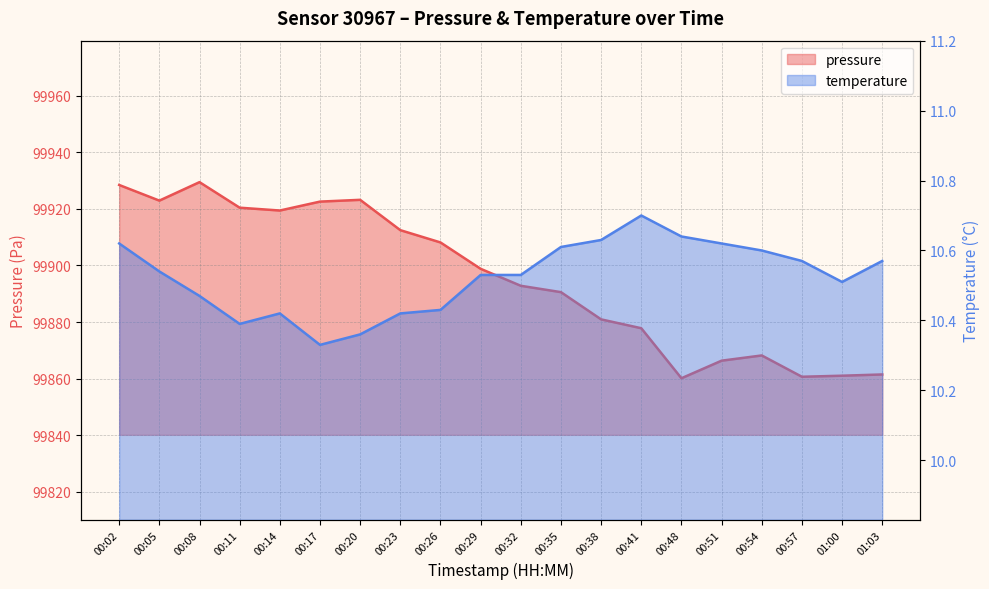

At which category is the sum across all series the highest?

00:08